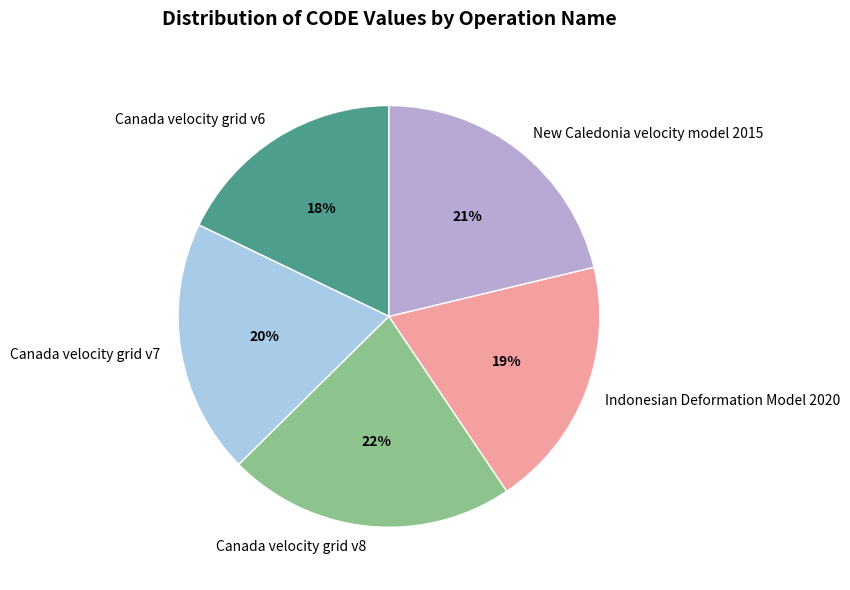

Do Canada velocity grid v7 and Indonesian Deformation Model 2020 together represent more than half of the pie?

No